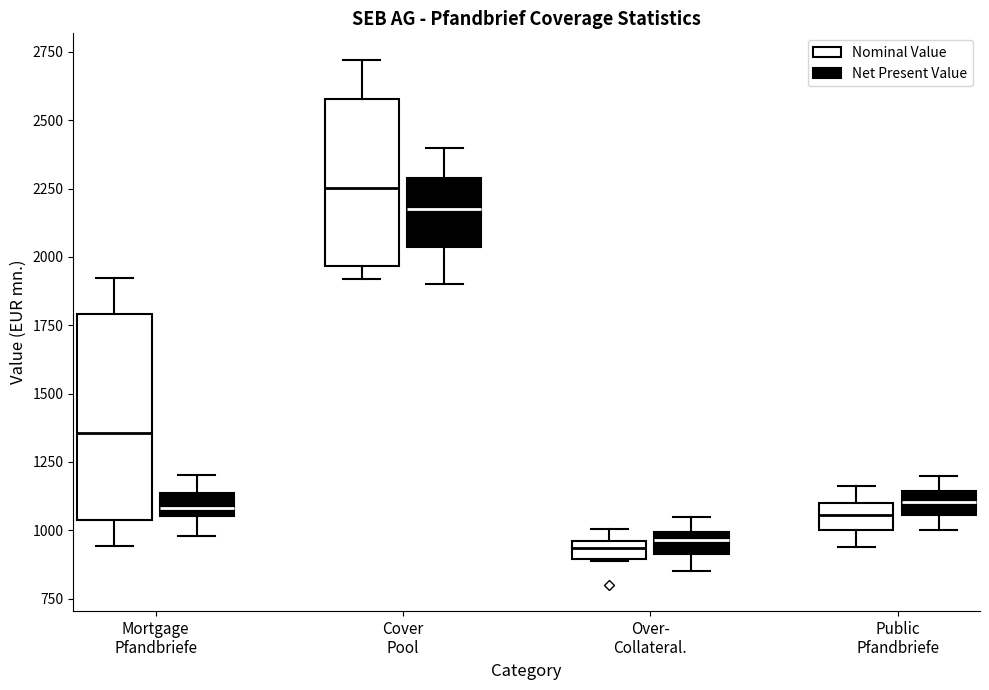

Where is the upper edge of the box for Mortgage Pfandbriefe (Nominal Value) on the y-axis? The values are not printed on the chart, so give them approximately, as read against the axis.

1800